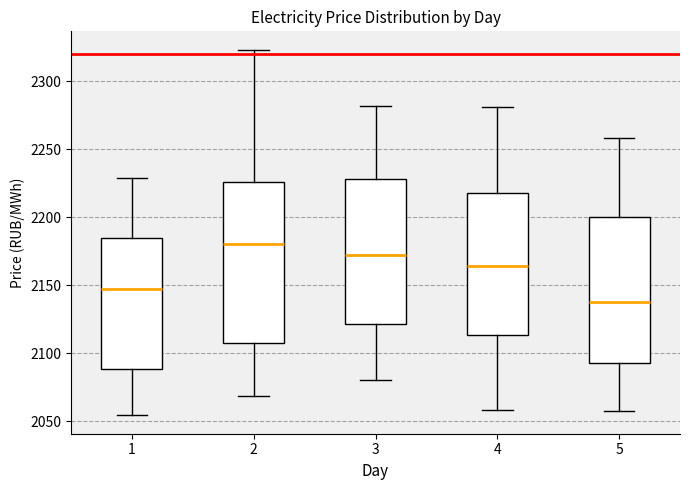

Where does the median line of the box at x = 1 sit on the y-axis? The values are not printed on the chart, so give them approximately, as read against the axis.

2145